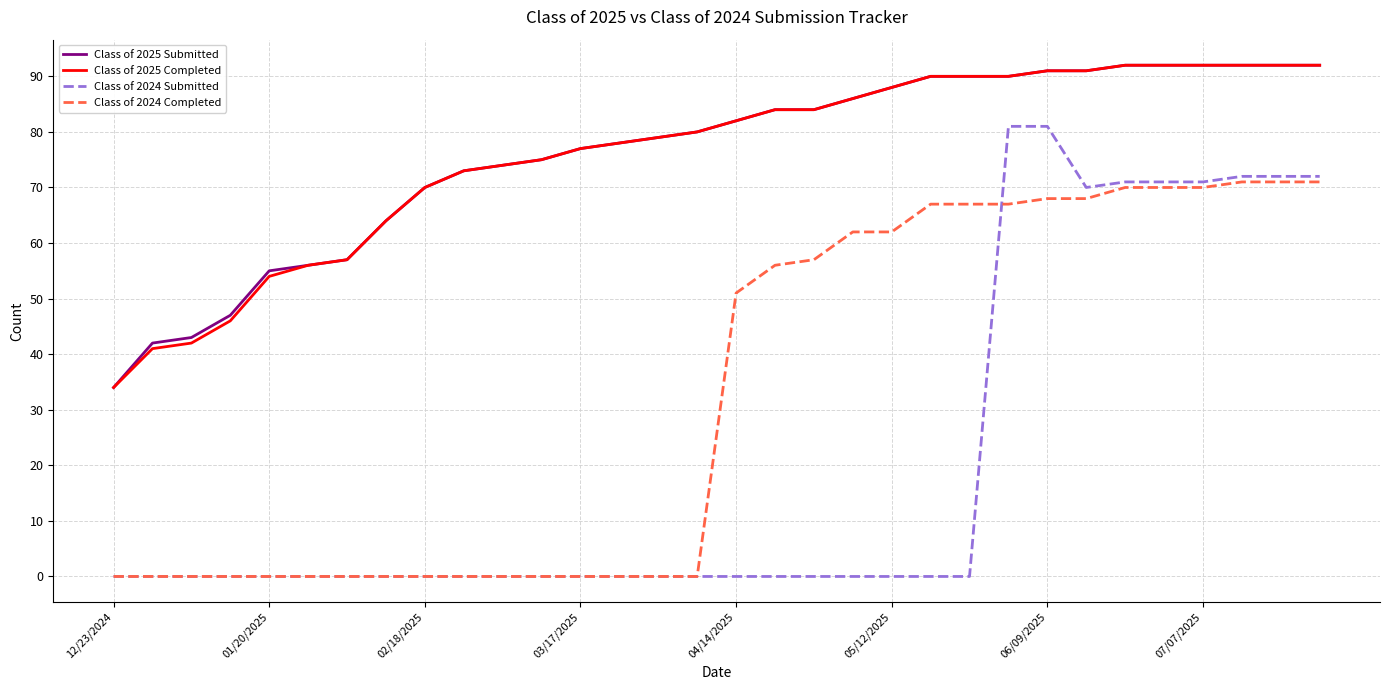

What is the maximum value shown in the chart?

92